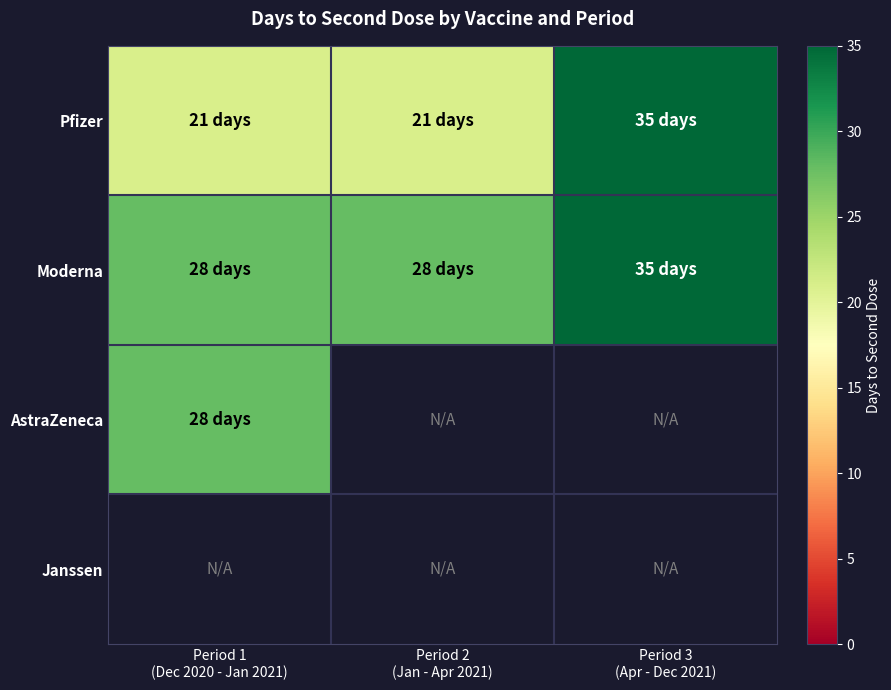

Reading right to left, extract all data points from this chart.

Pfizer: Period 3
(Apr - Dec 2021)=35	Period 2
(Jan - Apr 2021)=21	Period 1
(Dec 2020 - Jan 2021)=21
Moderna: Period 3
(Apr - Dec 2021)=35	Period 2
(Jan - Apr 2021)=28	Period 1
(Dec 2020 - Jan 2021)=28
AstraZeneca: Period 3
(Apr - Dec 2021)=0	Period 2
(Jan - Apr 2021)=0	Period 1
(Dec 2020 - Jan 2021)=28
Janssen: Period 3
(Apr - Dec 2021)=0	Period 2
(Jan - Apr 2021)=0	Period 1
(Dec 2020 - Jan 2021)=0